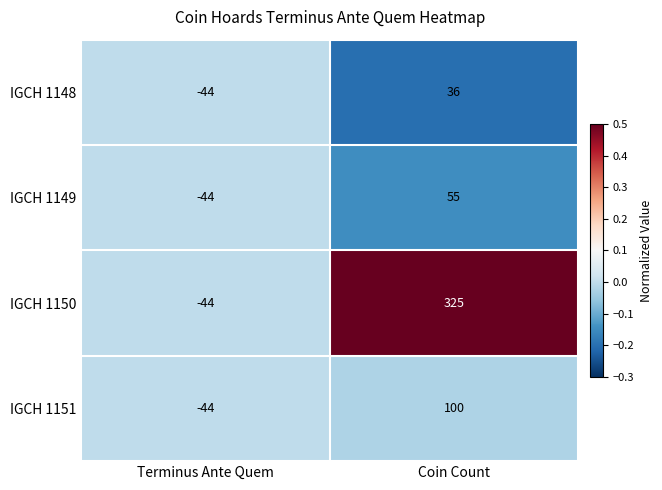

Which series has the widest spread of values?

IGCH 1150